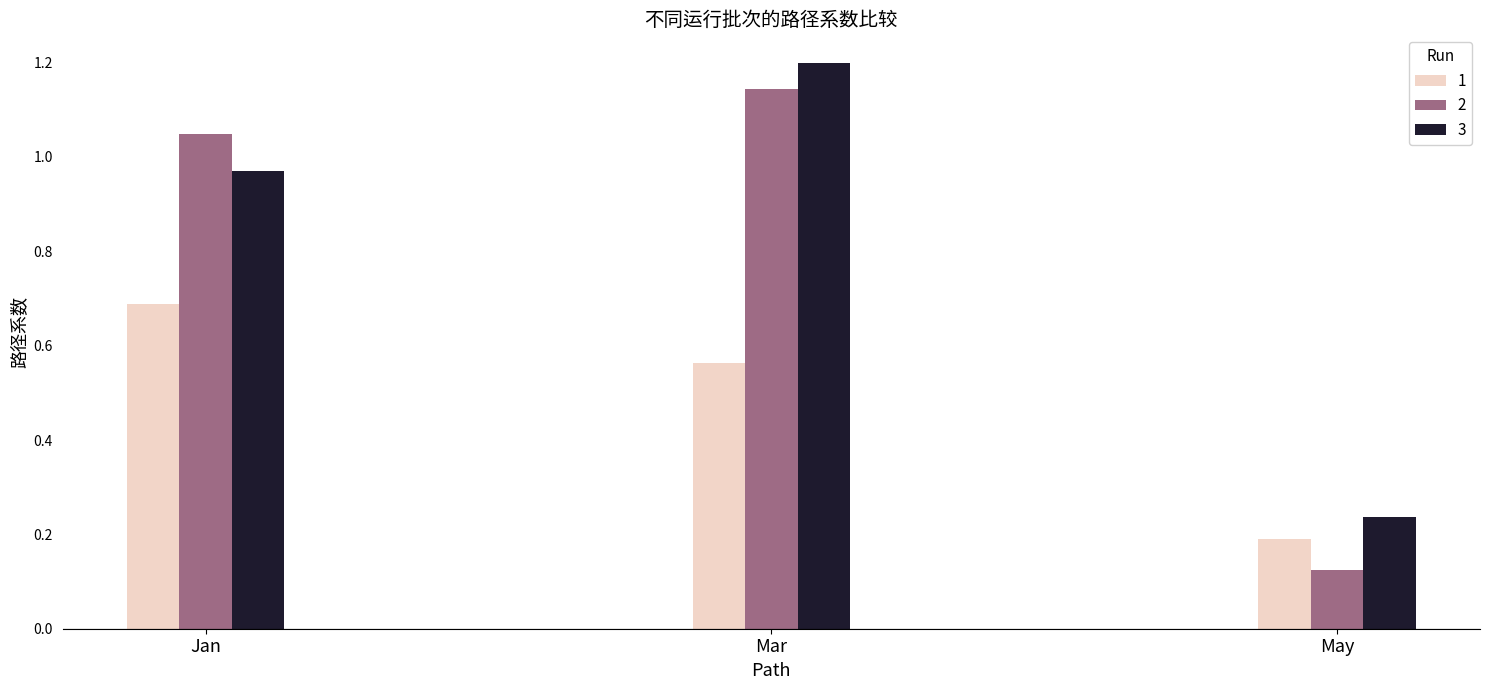

At which category does the chart reach its peak across all series?

Mar